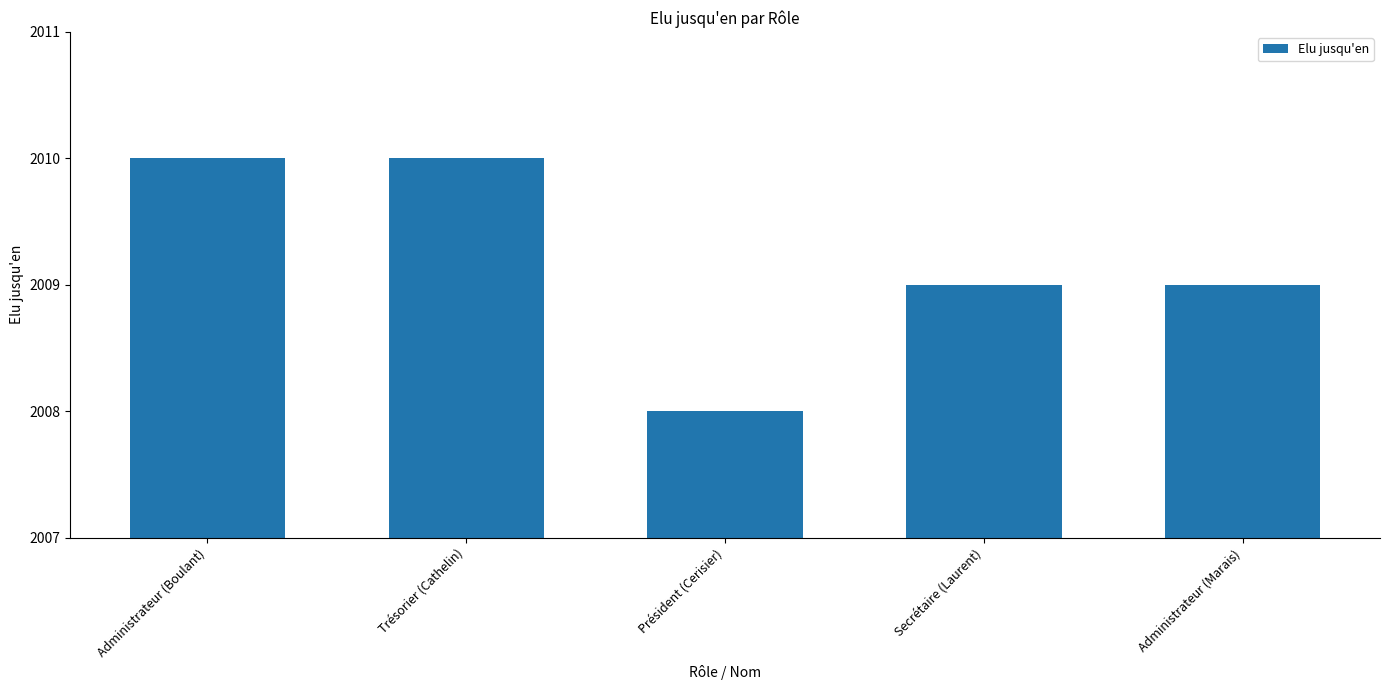

How many data points does each series have?

5